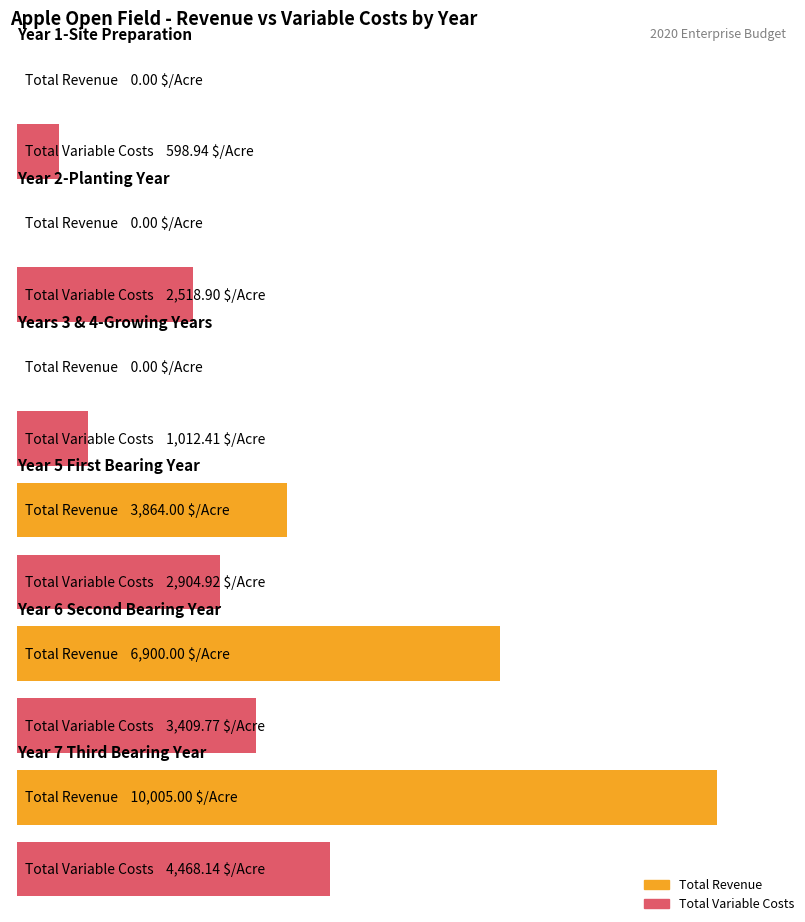

How many values in the Year 6 Second Bearing Year series are below 6900?

1